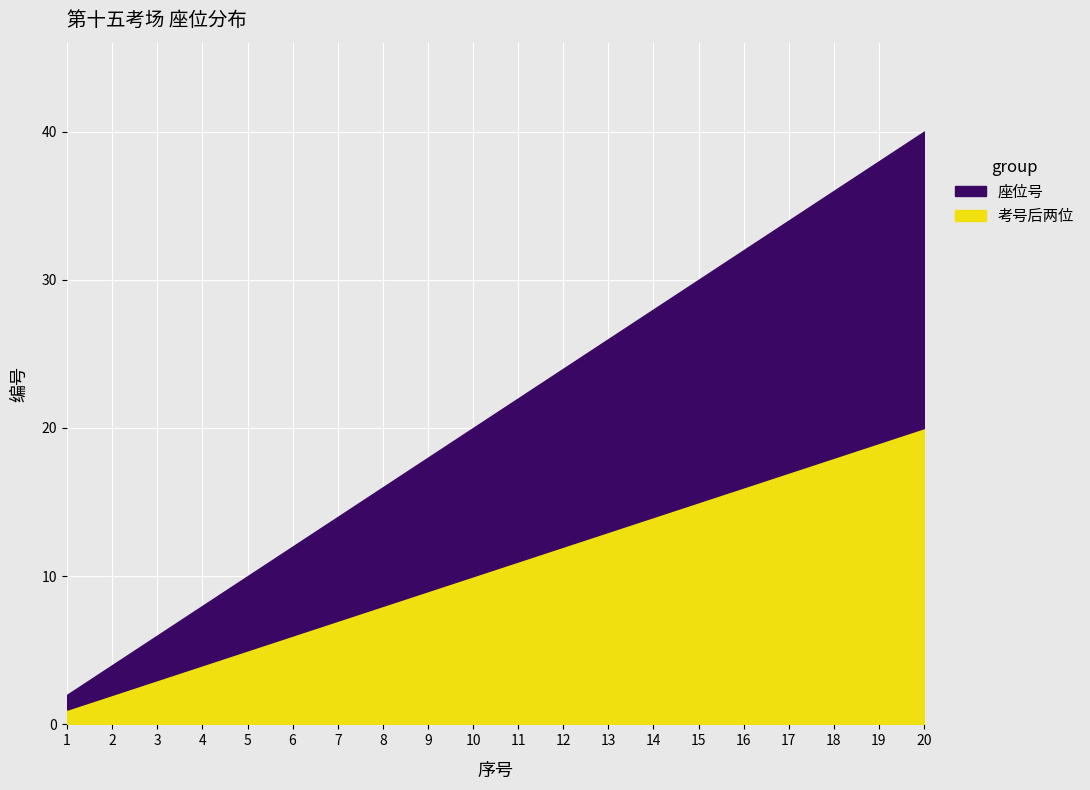

True or false: 座位号 has more than 2 points higher than both neighbors.

False